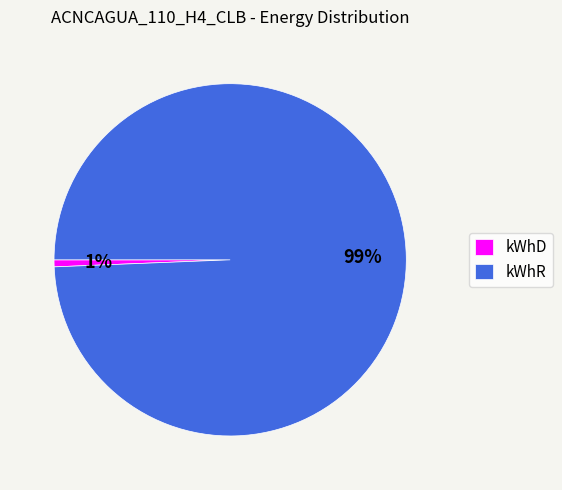

Is the sum of kWhR and kWhD greater than half?

Yes